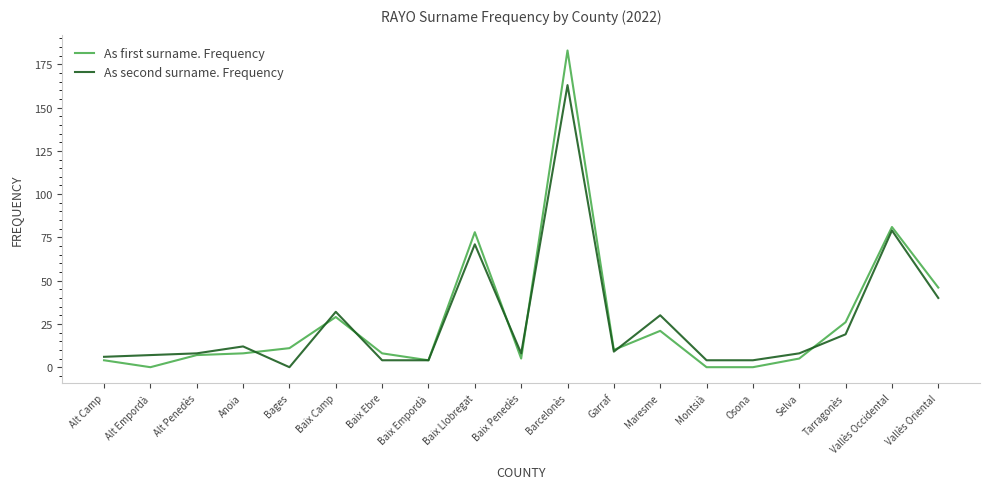

The value of As second surname. Frequency at Tarragonès is 8. True or false?

False